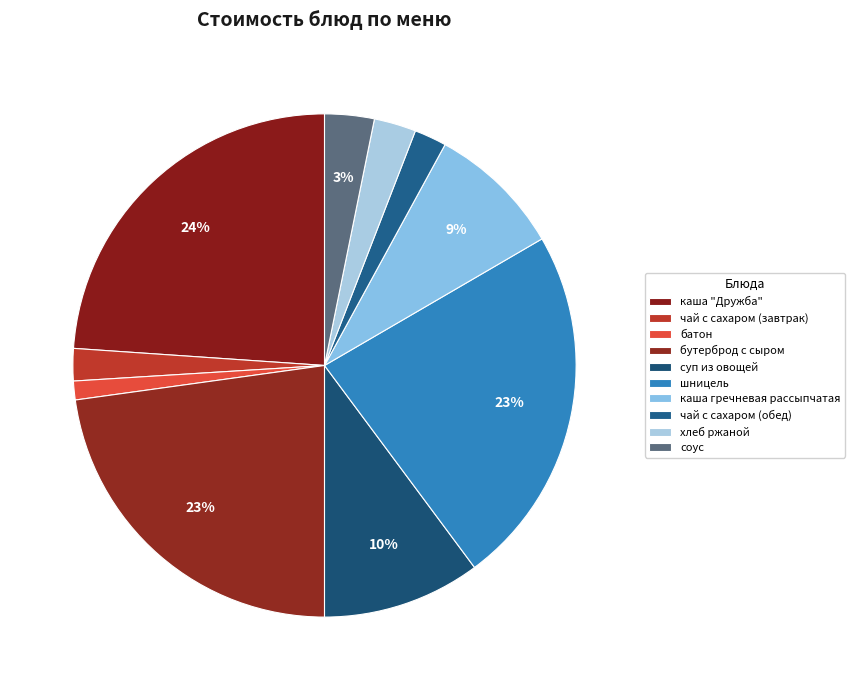

Which category has the biggest portion of the pie?

каша "Дружба"